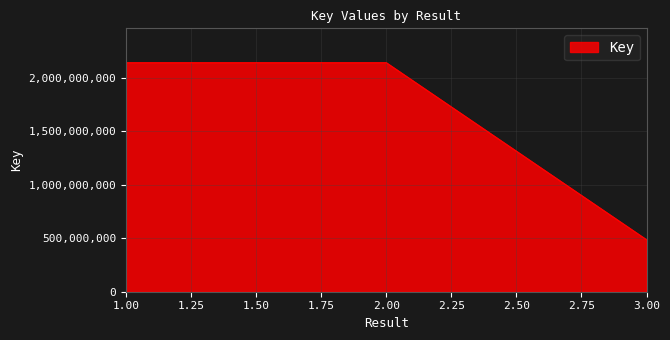

Is it true that the value at 1.00 is 3713715668?

False